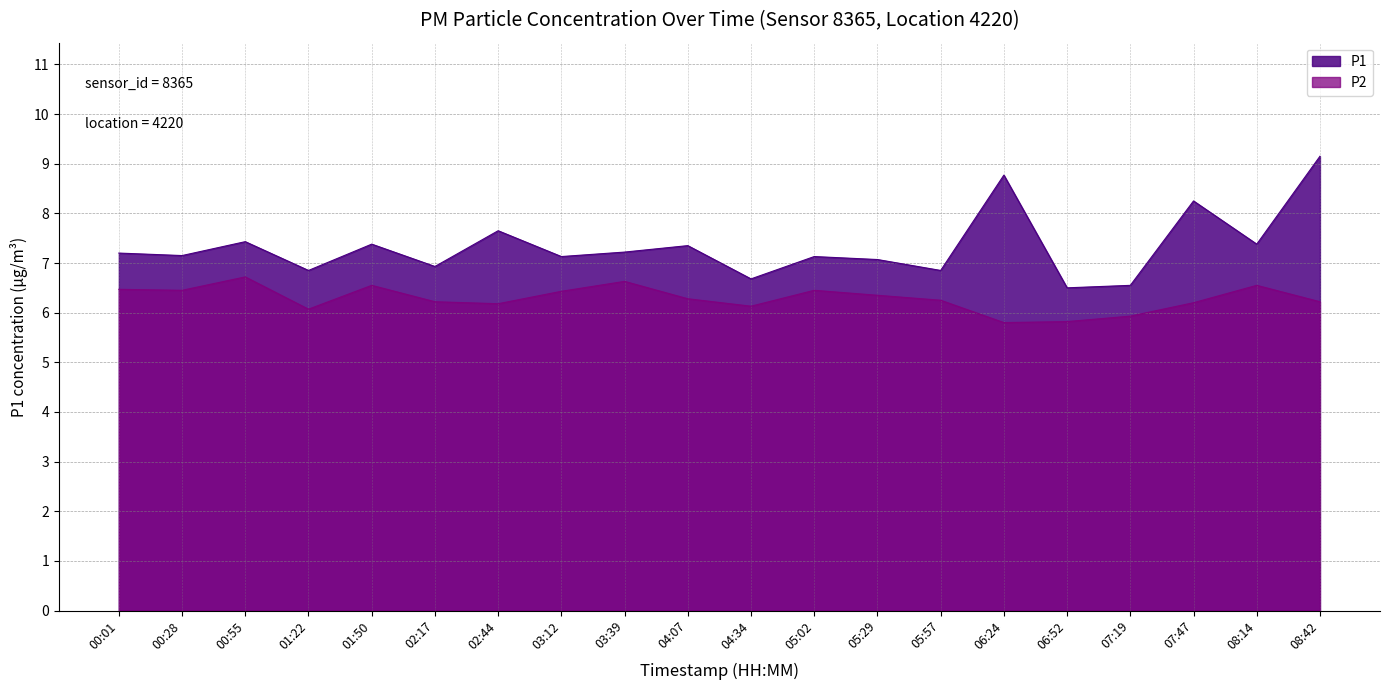

Which has a higher value, 01:22 or 00:01?

00:01